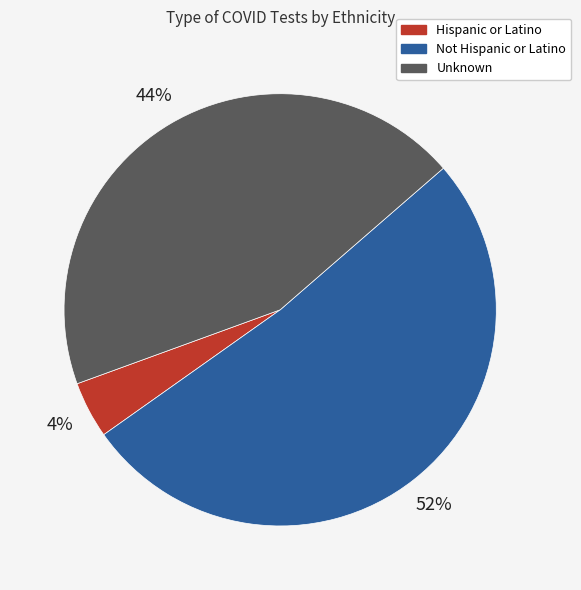

Does Not Hispanic or Latino represent more than half of the total?

Yes